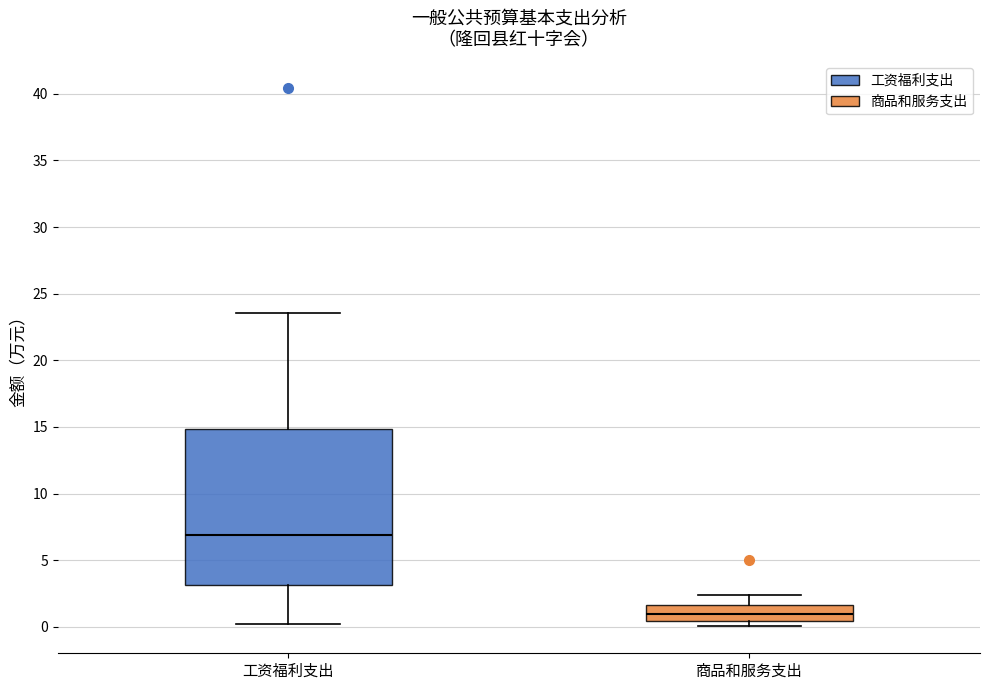

Reading left to right, transcribe this box plot: for each box, give where its median line is, the range the box spans, and where its two whiskers end, as read against the y-axis. The values are not printed on the chart, so give them approximately, as read against the axis.

工资福利支出: median 7.0, box 3.0 to 15.0, whiskers 0.0 to 23.5
商品和服务支出: median 1.0, box 0.5 to 1.5, whiskers 0.0 to 2.5